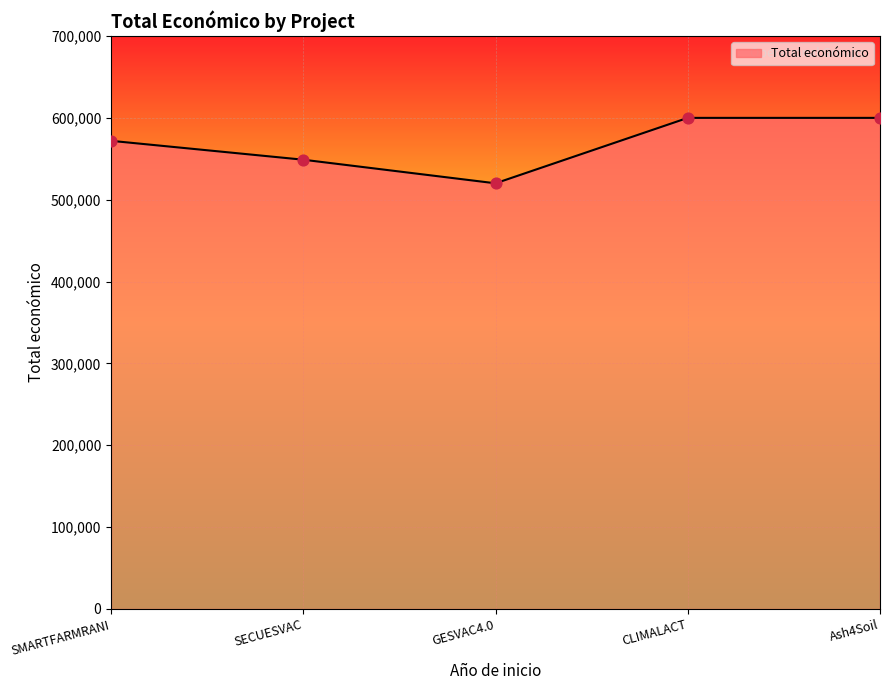

What is the change in value from SMARTFARMRANI to Ash4Soil?

+28035